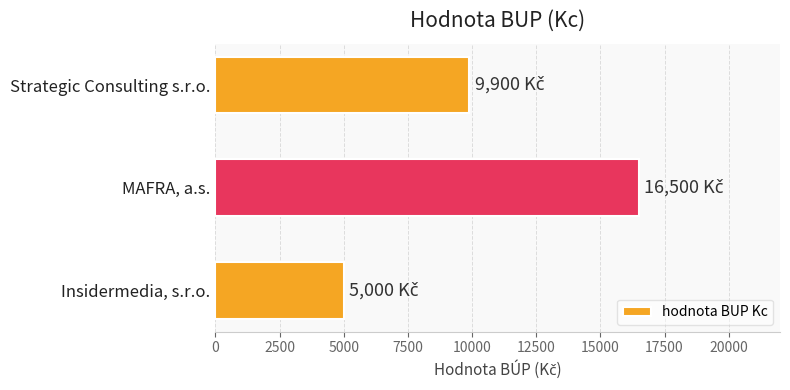

List the labels in order of value, largest first.

MAFRA, a.s., Strategic Consulting s.r.o., Insidermedia, s.r.o.